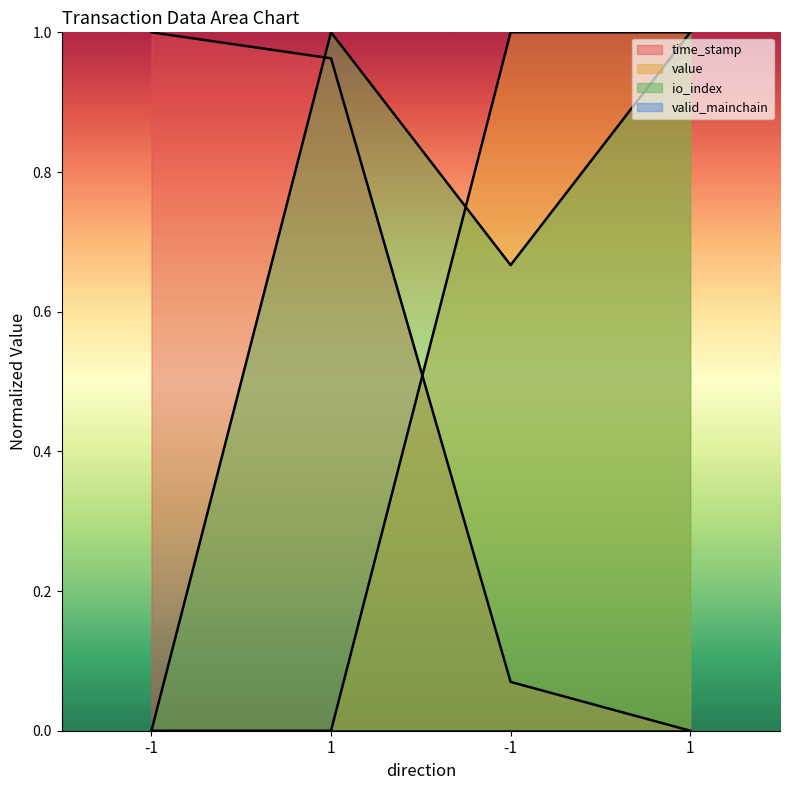

What is the sum of the io_index values at -1 and -1?

0.7